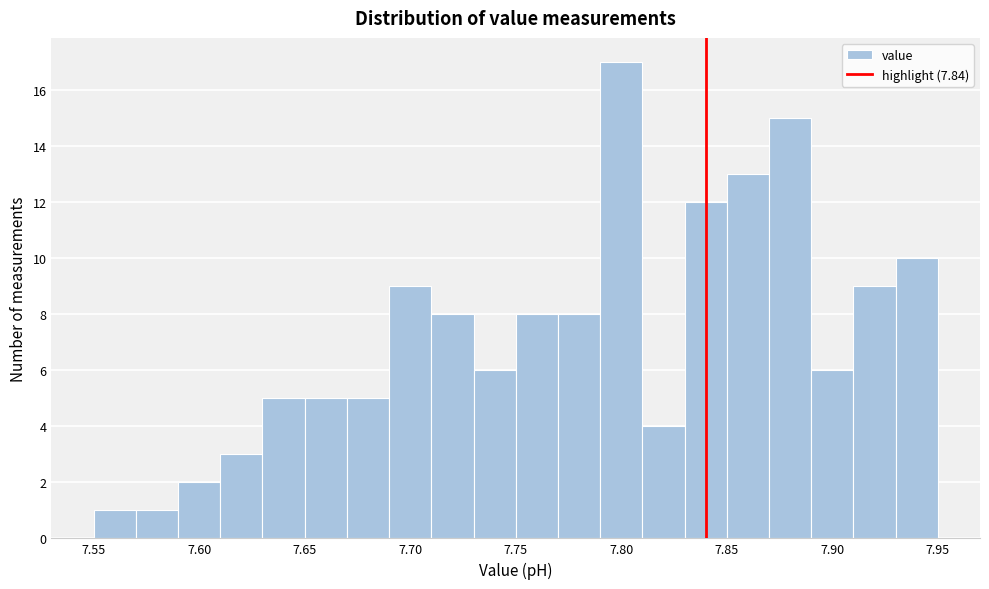

Reading left to right, list every bar in this chart as the range it spans on the x-axis followed by its height. The values are not printed on the chart, so give them approximately, as read against the axis.

7.55 to 7.57: 1
7.57 to 7.59: 1
7.59 to 7.61: 2
7.61 to 7.63: 3
7.63 to 7.65: 5
7.65 to 7.67: 5
7.67 to 7.69: 5
7.69 to 7.71: 9
7.71 to 7.73: 8
7.73 to 7.75: 6
7.75 to 7.77: 8
7.77 to 7.79: 8
7.79 to 7.81: 17
7.81 to 7.83: 4
7.83 to 7.85: 12
7.85 to 7.87: 13
7.87 to 7.89: 15
7.89 to 7.91: 6
7.91 to 7.93: 9
7.93 to 7.95: 10